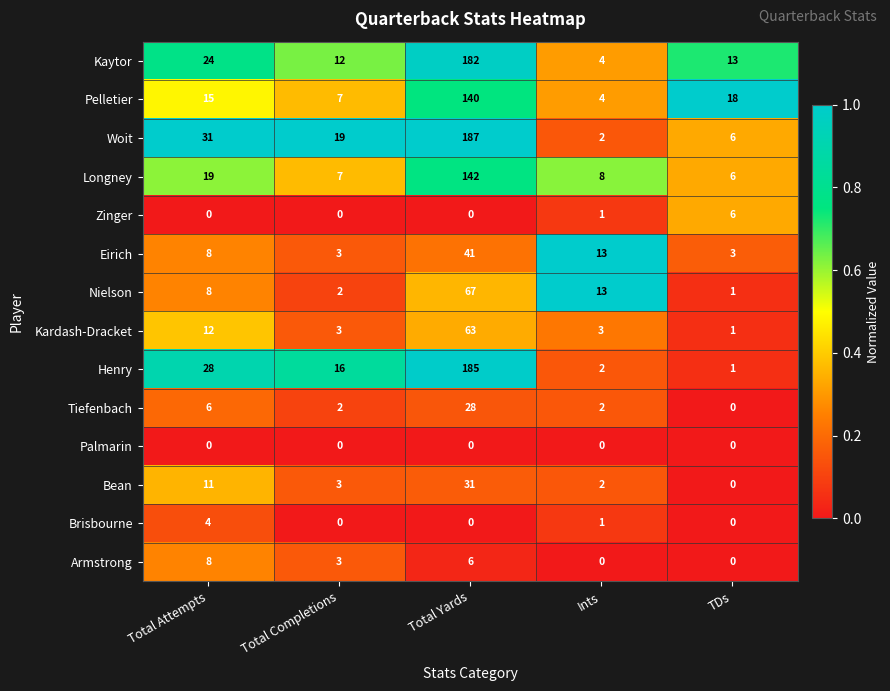

True or false: Woit has a value of 2 at Ints.

True